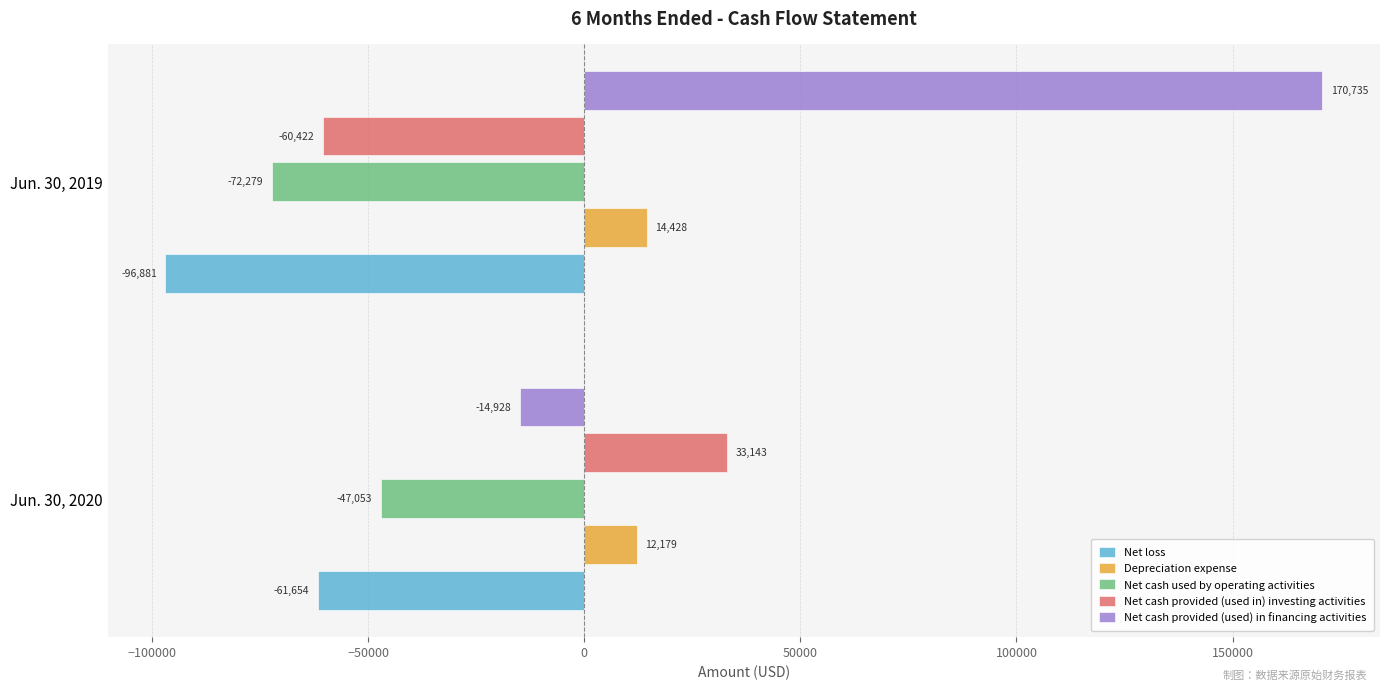

Rank the categories by Net cash provided (used in) investing activities value from lowest to highest.

Jun. 30, 2019, Jun. 30, 2020